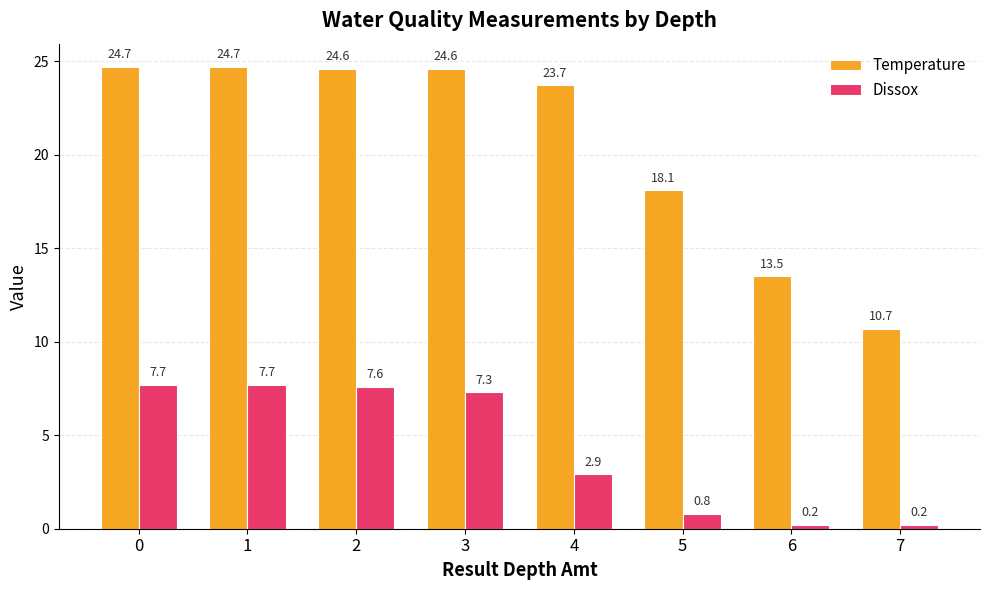

What is the difference between the Dissox values at 1 and 4?

4.8